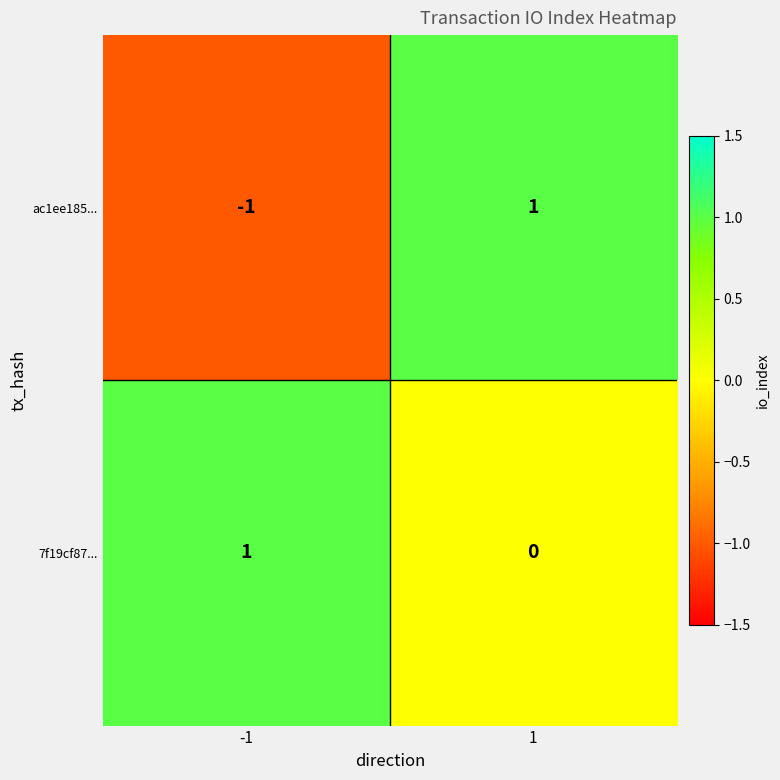

At how many categories does at least one series exceed 0?

2